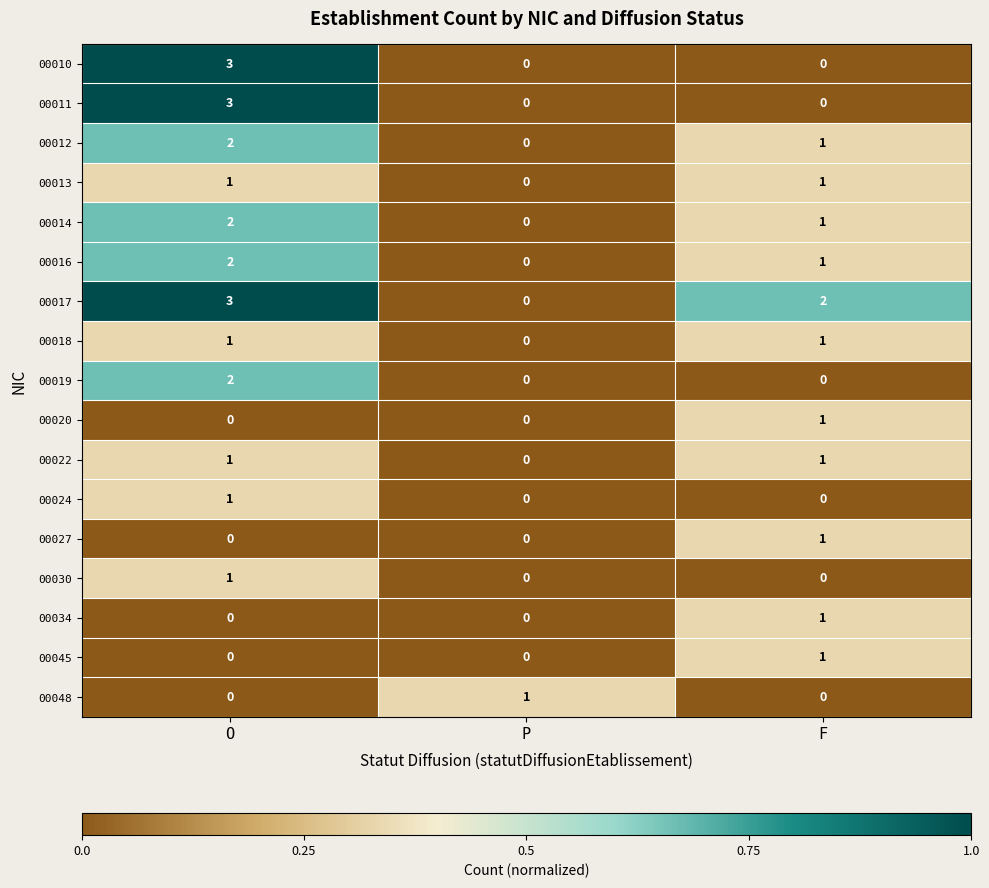

Count the number of data series in this chart.

17